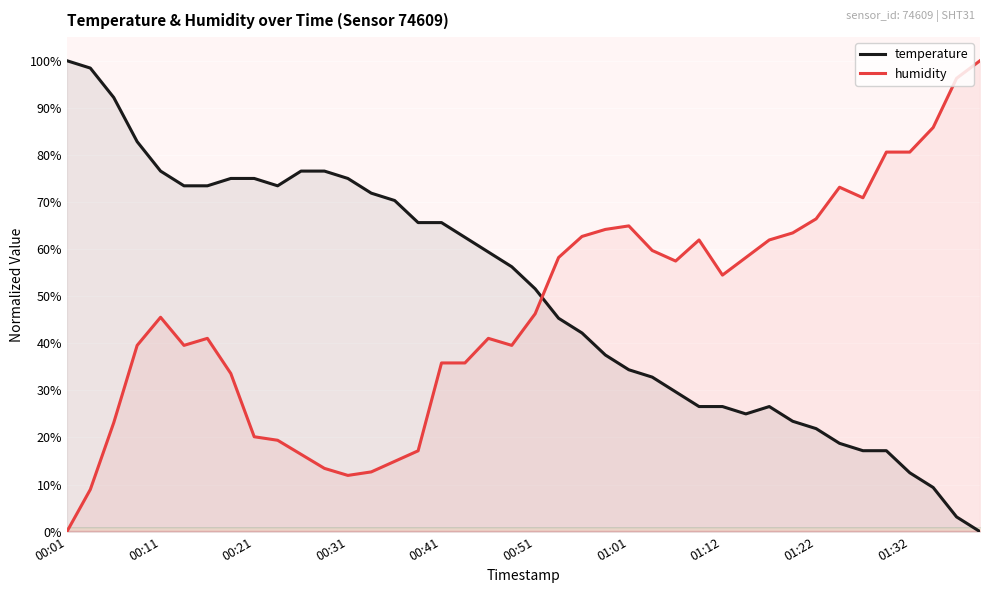

How many positive values does the humidity series have?

39